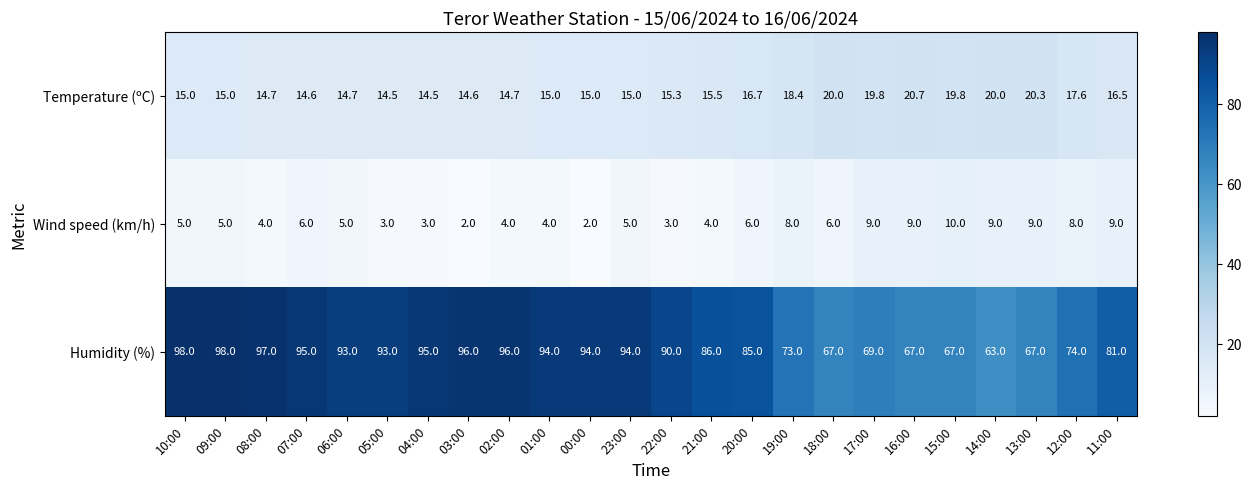

True or false: Wind speed (km/h) has a value of 4.0 at 21:00.

True